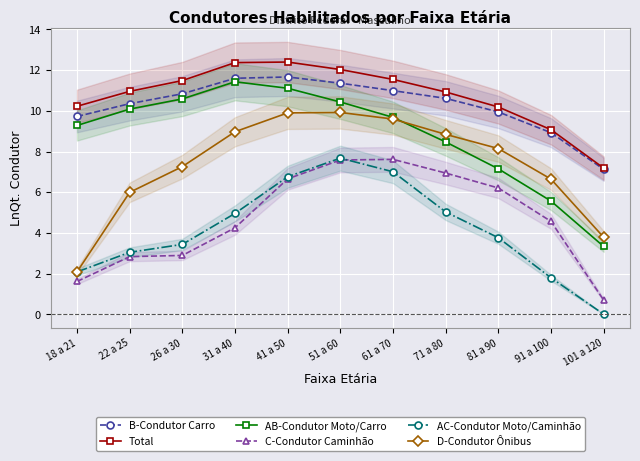

What is the minimum value for C-Condutor Caminhão?

0.7